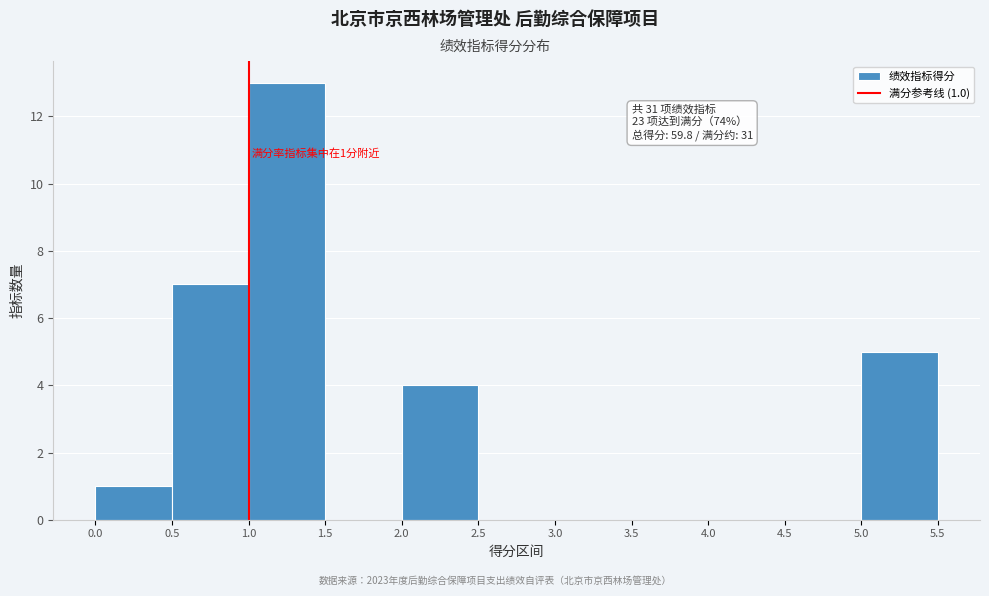

Which range on the x-axis has the tallest bar?

1.0 to 1.5